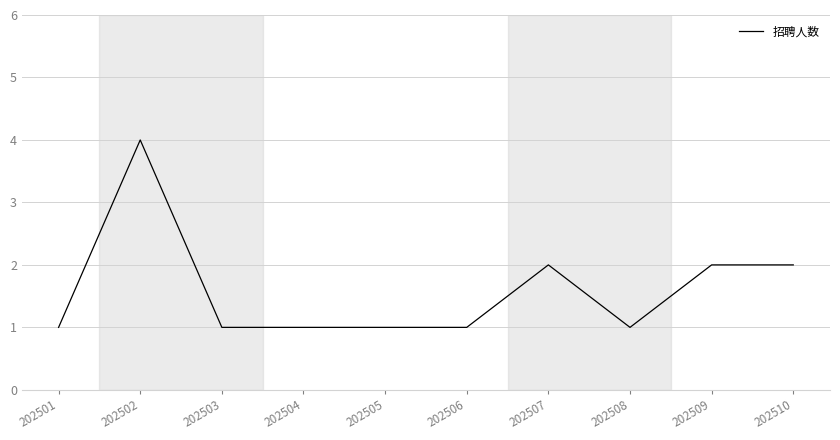

Which category has the highest value across all series?

202502